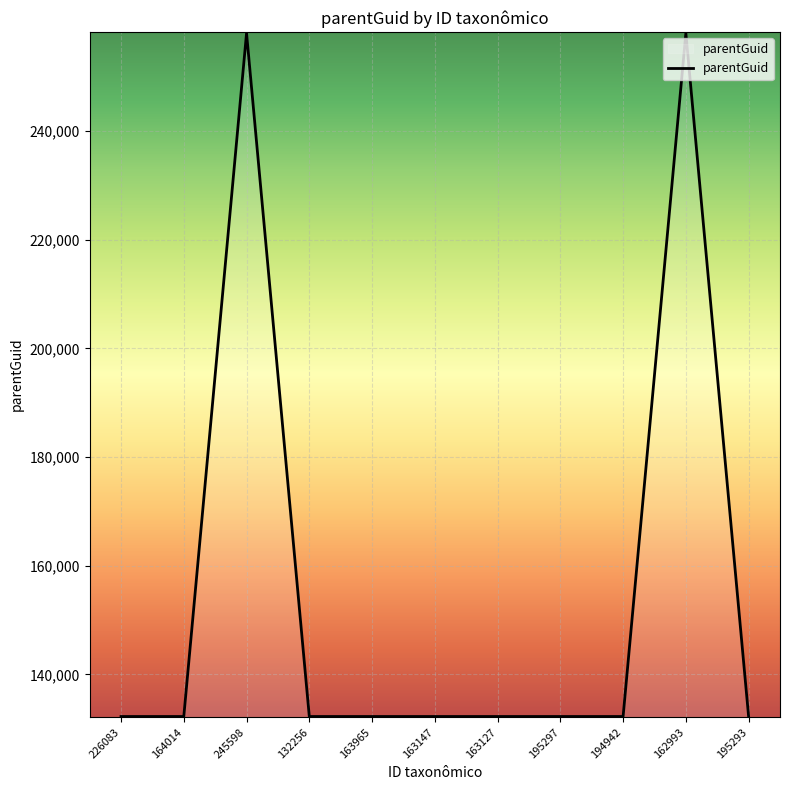

True or false: the data shows 34216 at 195293.

False